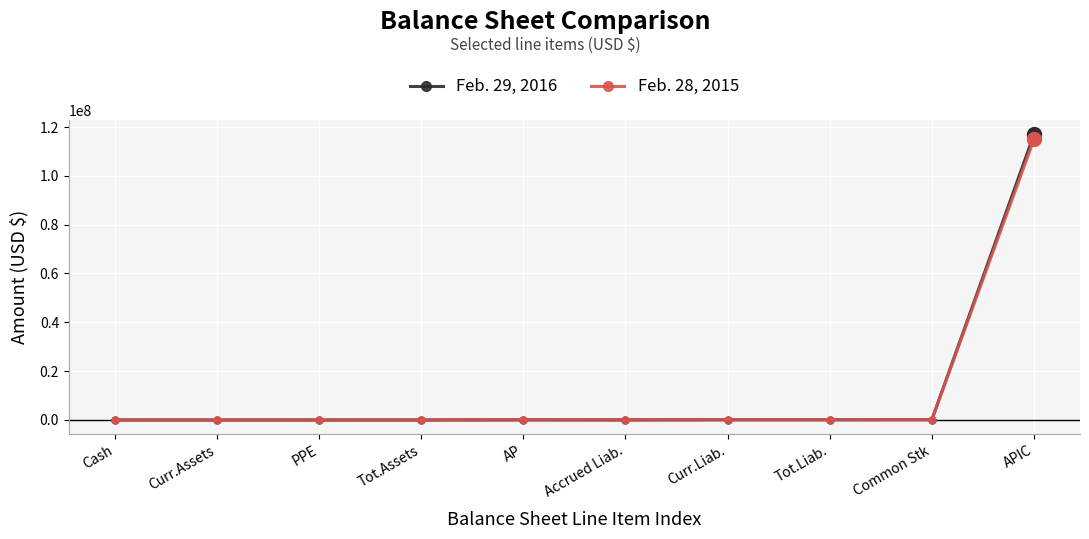

What is the difference between the second highest and minimum values in the Feb. 28, 2015 series?

140623